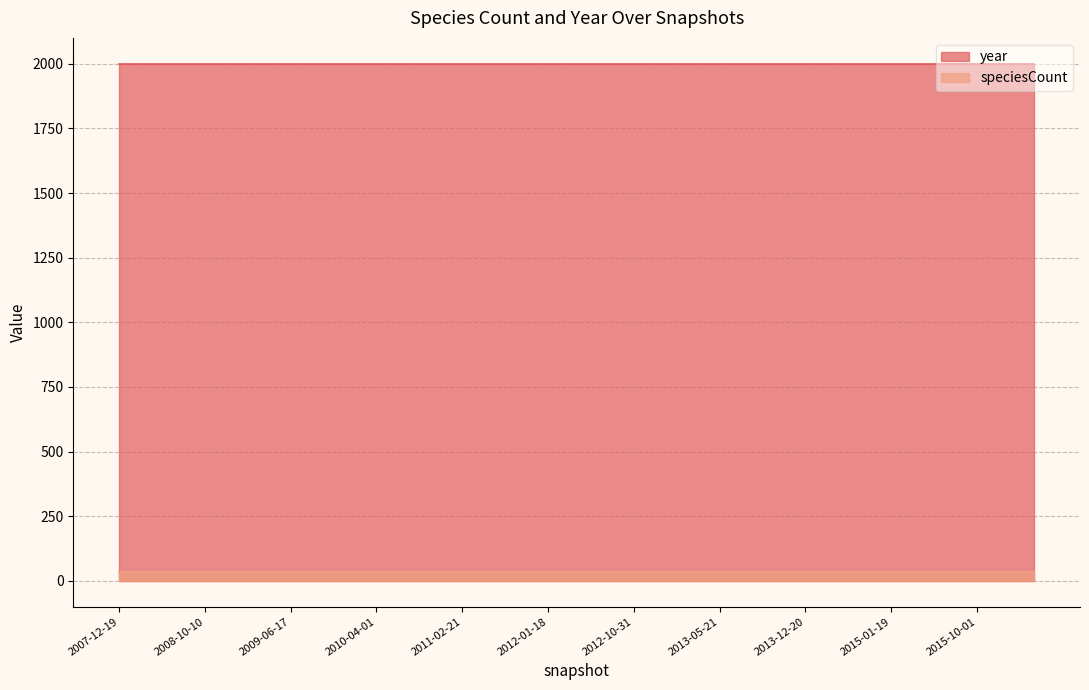

Which category has the highest value in the speciesCount series?

2007-12-19